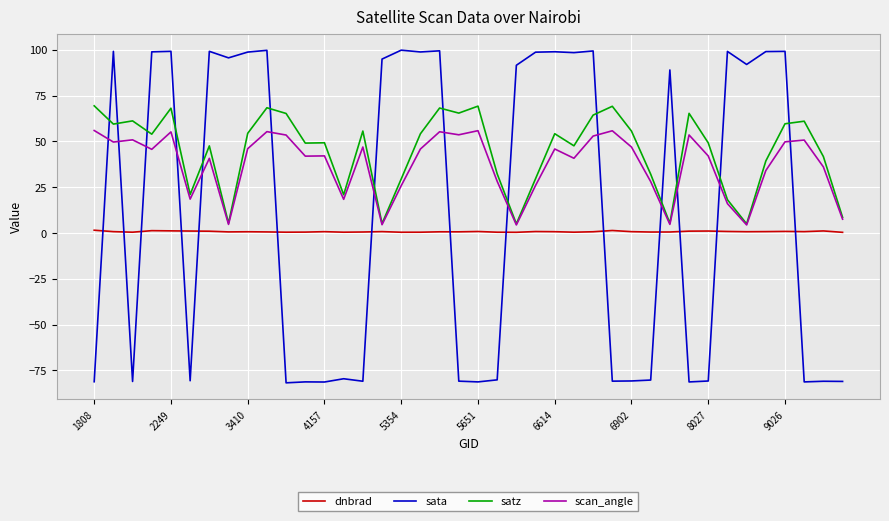

Which series has the largest range (max minus min)?

sata